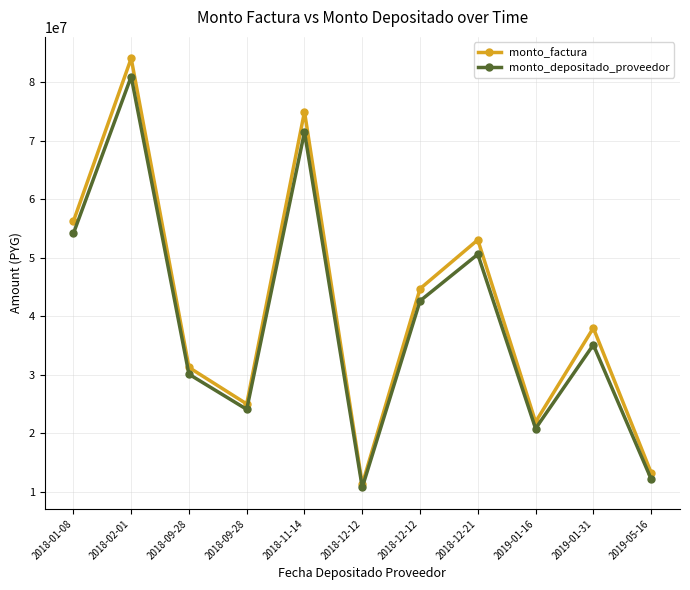

How many data points in monto_depositado_proveedor are less than 35116240?

5